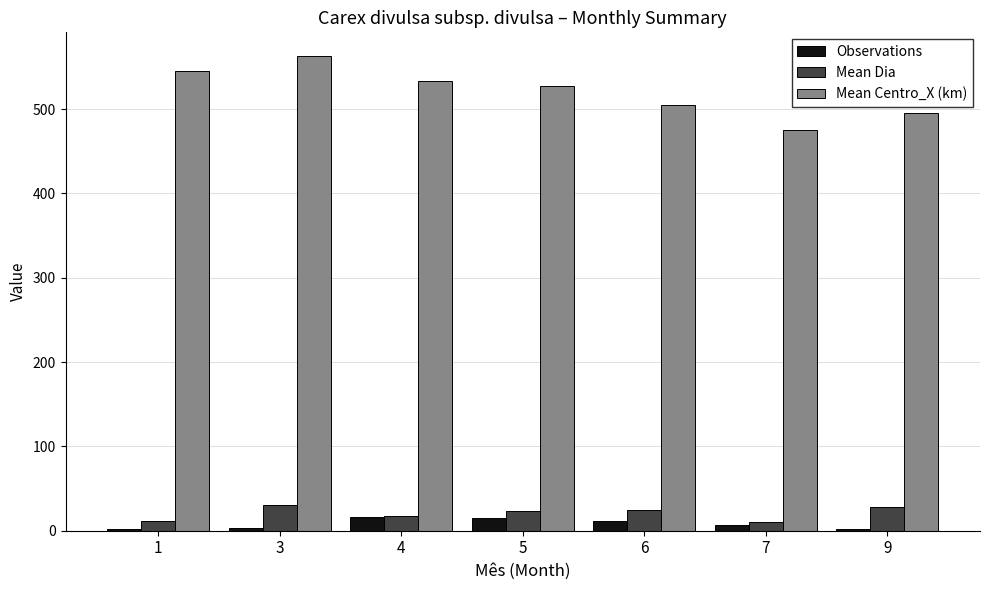

Which series has the largest range (max minus min)?

Mean Centro_X (km)